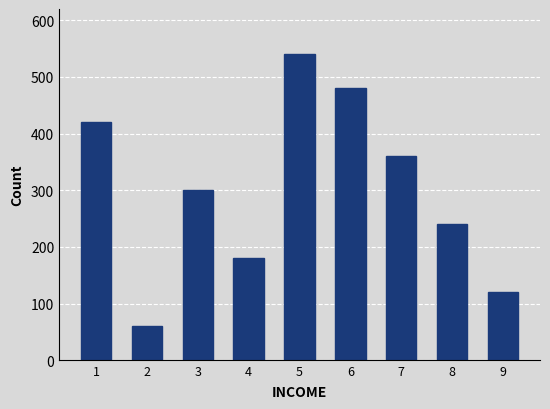

What is the maximum value shown in the chart?

540